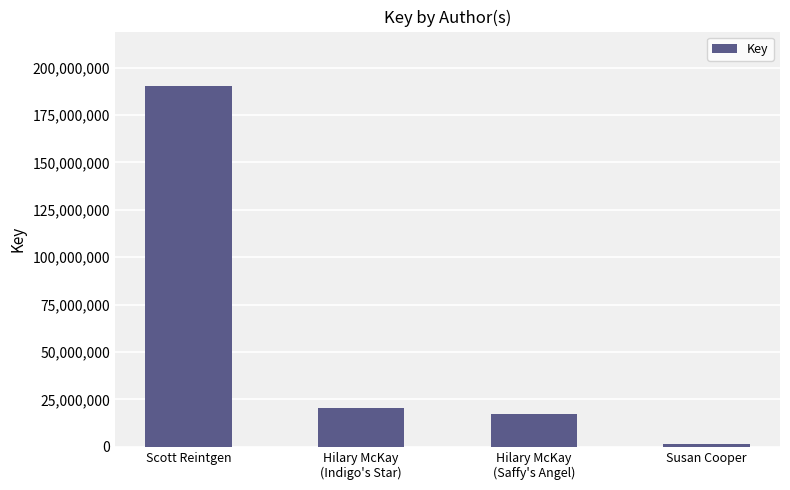

Reading left to right, extract all data points from this chart.

Scott Reintgen=190476006	Hilary McKay
(Indigo's Star)=20539217	Hilary McKay
(Saffy's Angel)=17074546	Susan Cooper=1458275